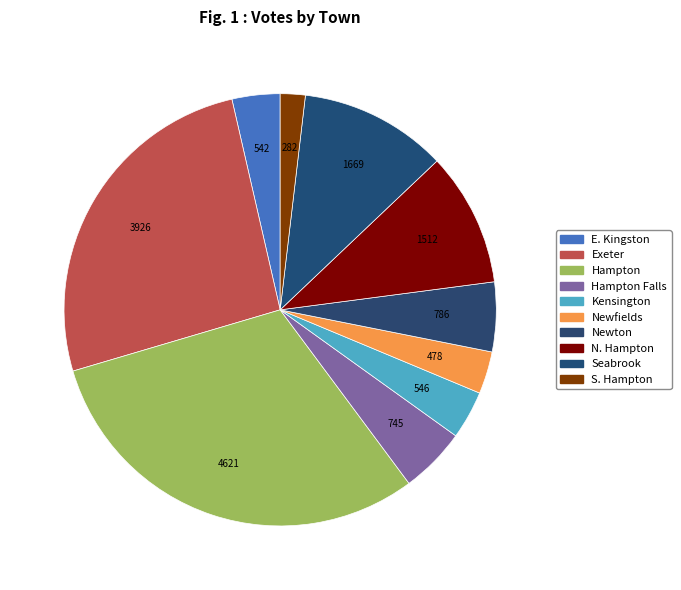

How many slices are in this pie chart?

10